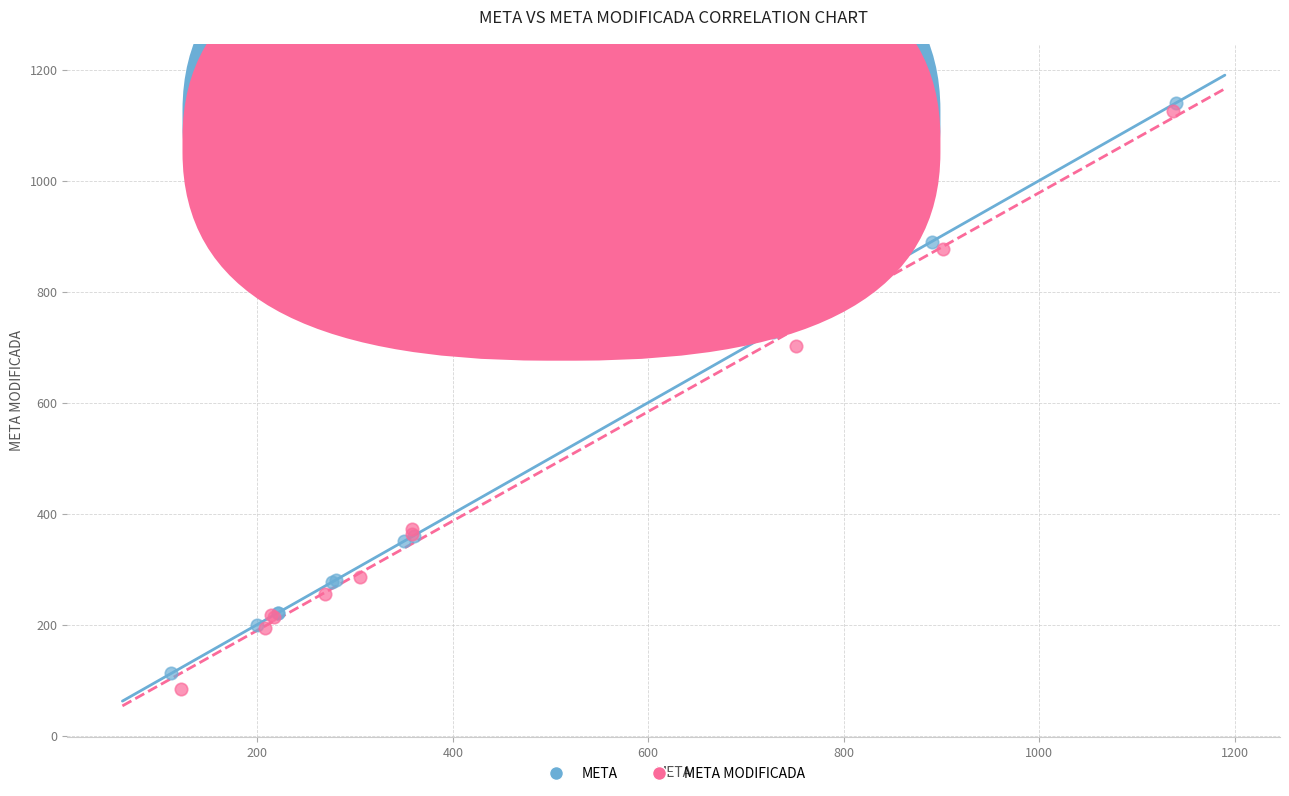

Which series contains the highest Y value?

META